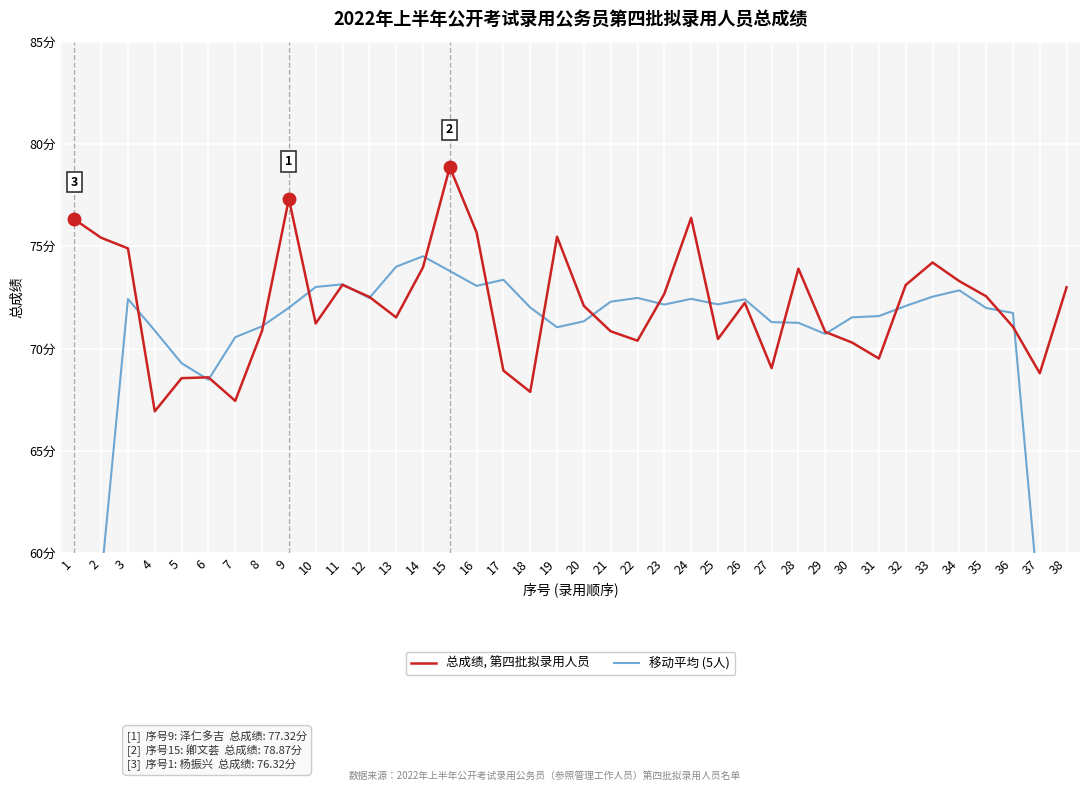

Reading left to right, extract all data points from this chart.

总成绩, 第四批拟录用人员: 1=76.3	2=75.4	3=74.9	4=66.9	5=68.6	6=68.6	7=67.5	8=70.9	9=77.3	10=71.2	11=73.1	12=72.5	13=71.5	14=74.0	15=78.9	16=75.7	17=68.9	18=67.9	19=75.5	20=72.1	21=70.8	22=70.4	23=72.7	24=76.4	25=70.5	26=72.2	27=69.0	28=73.9	29=70.8	30=70.3	31=69.5	32=73.1	33=74.2	34=73.3	35=72.6	36=71.1	37=68.8	38=73.0
移动平均 (5人): 1=45.3	2=58.7	3=72.4	4=70.9	5=69.3	6=68.5	7=70.6	8=71.1	9=72.0	10=73.0	11=73.1	12=72.5	13=74.0	14=74.5	15=73.8	16=73.1	17=73.4	18=72.0	19=71.0	20=71.3	21=72.3	22=72.5	23=72.2	24=72.4	25=72.2	26=72.4	27=71.3	28=71.3	29=70.7	30=71.5	31=71.6	32=72.1	33=72.5	34=72.8	35=72.0	36=71.7	37=57.1	38=42.6